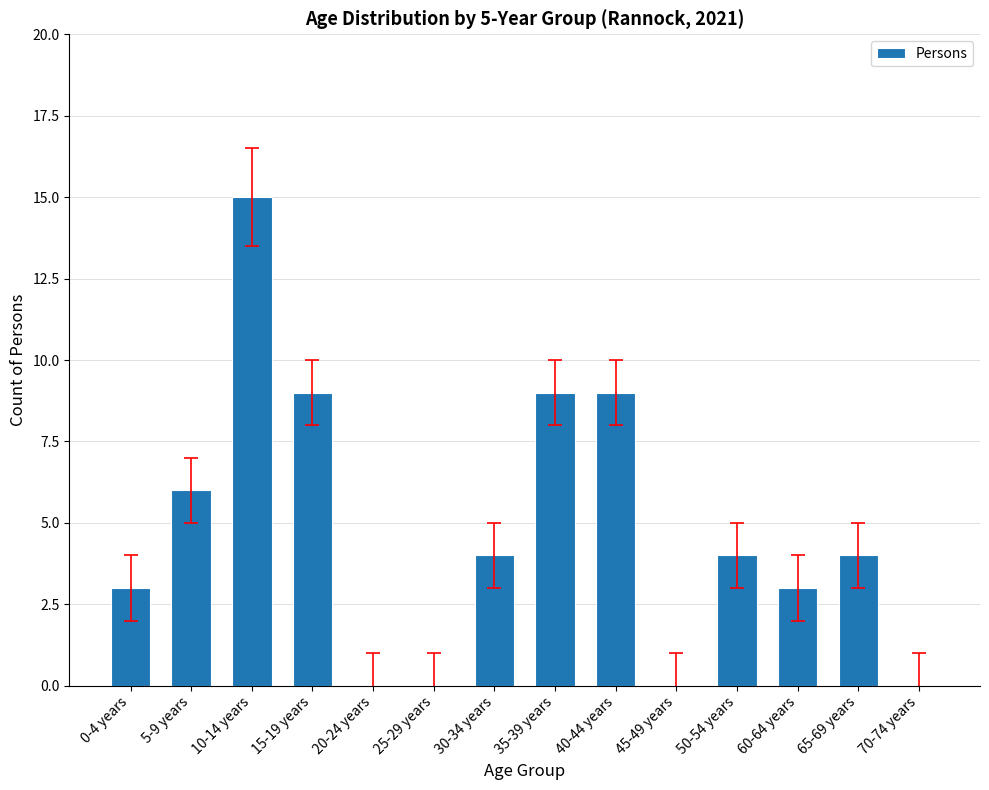

What is the change in value from 35-39 years to 65-69 years?

-5